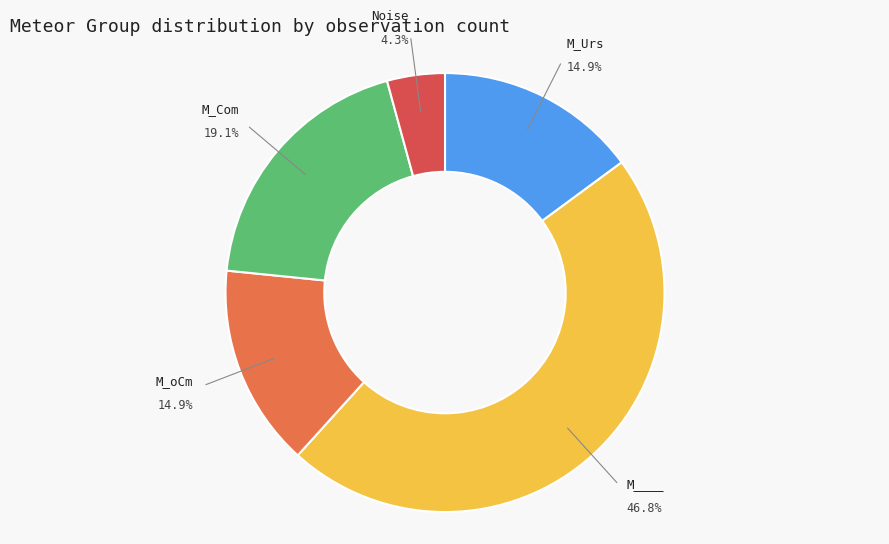

Which has a higher value, M_Com or M_oCm?

M_Com